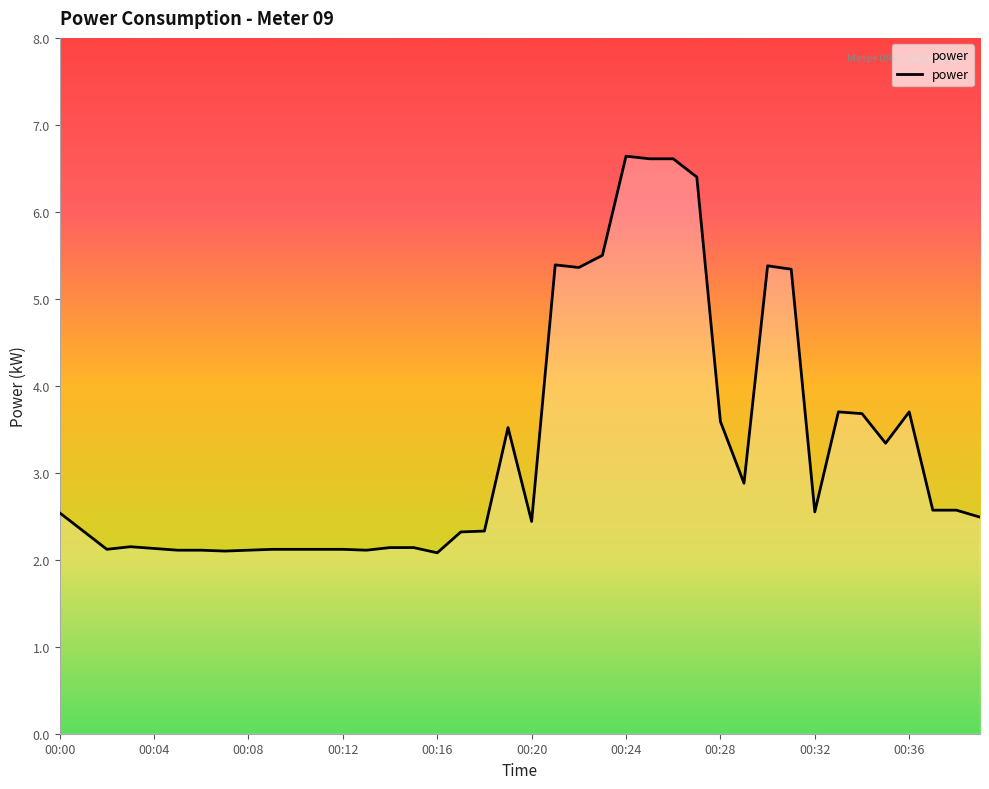

What is the maximum value shown in the chart?

6.6